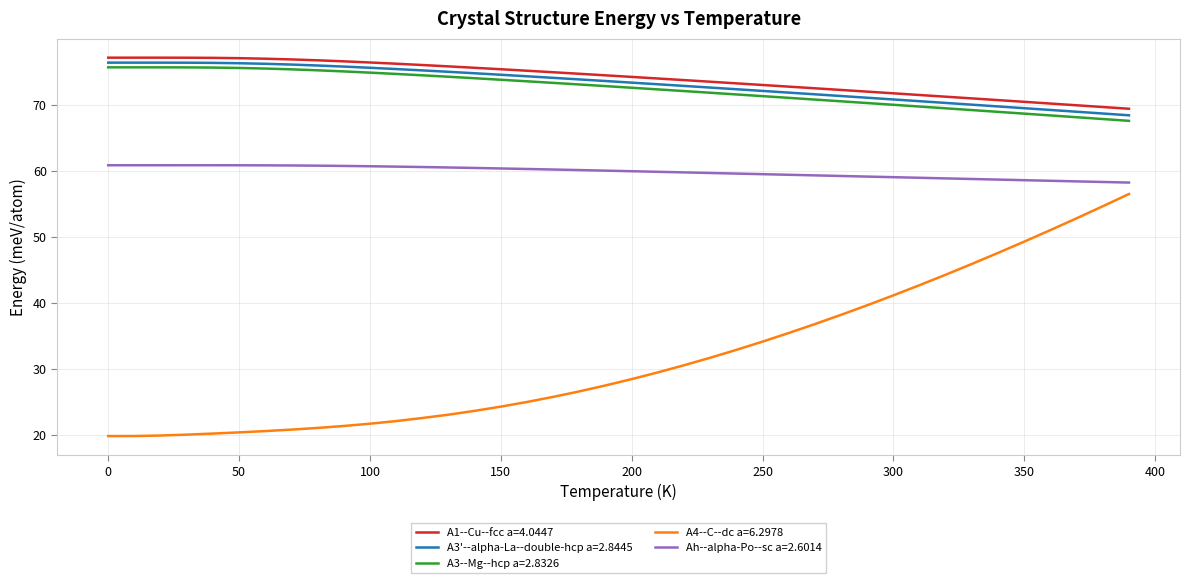

True or false: A3--Mg--hcp a=2.8326 and A1--Cu--fcc a=4.0447 intersect in this chart.

False